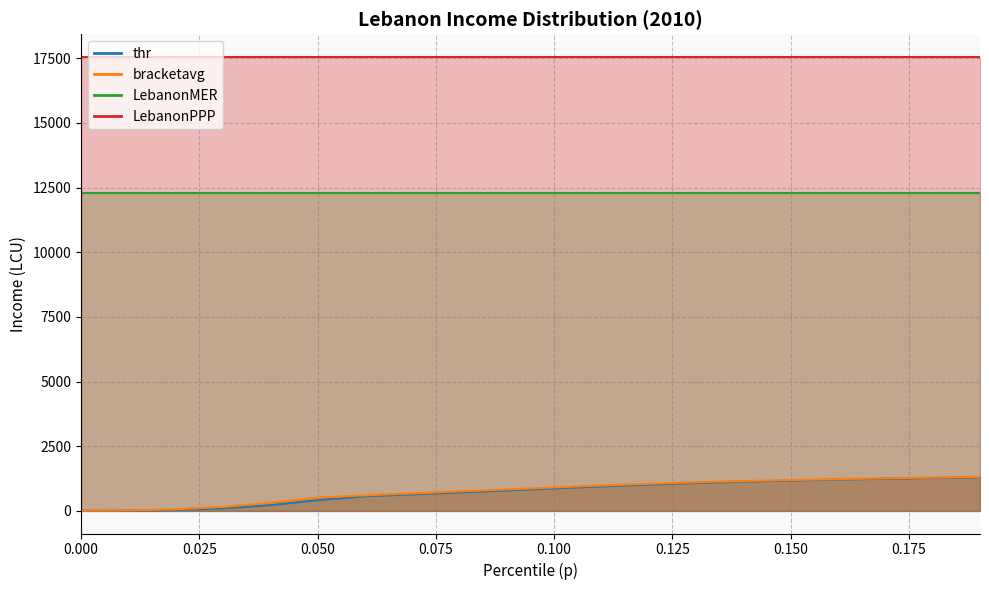

The value of thr at 0.04 is 218.1. True or false?

True